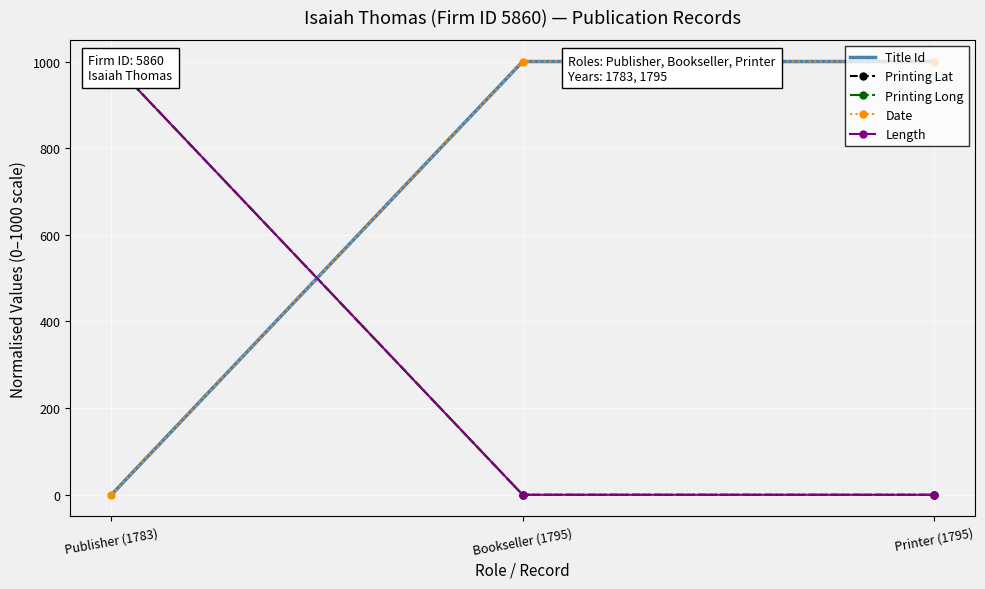

At which category does the chart reach its minimum across all series?

Publisher (1783)